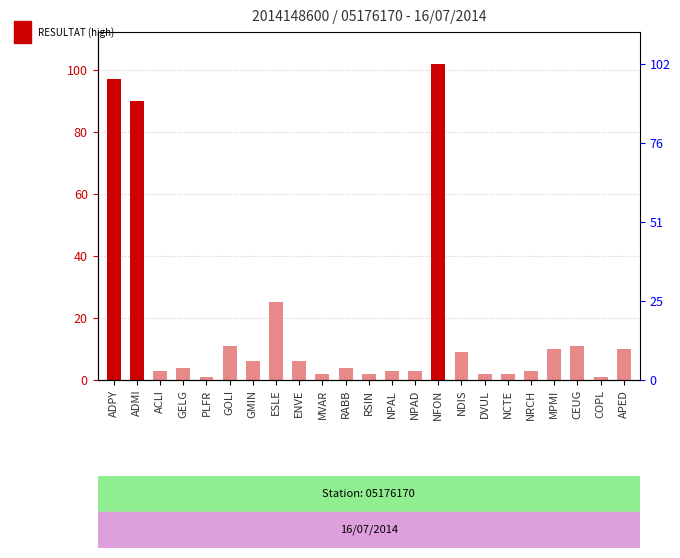

True or false: the data shows 5 at NPAD.

False